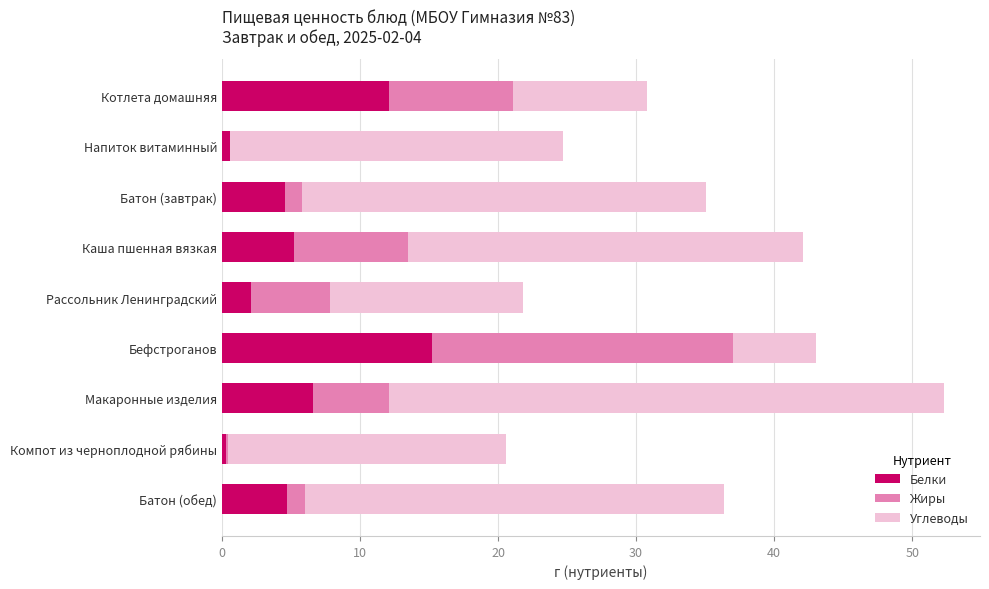

What is the sum of the Белки values at Котлета домашняя and Каша пшенная вязкая?

17.3